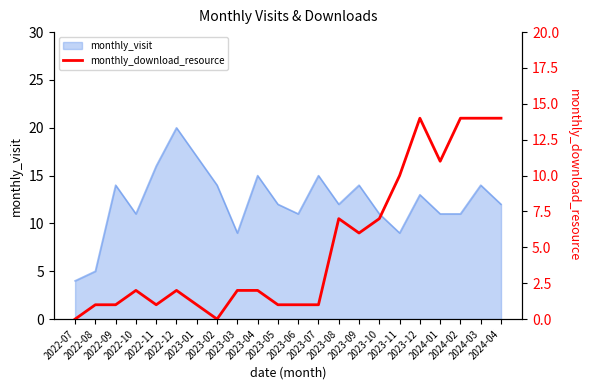

How many lines are shown in the chart?

1